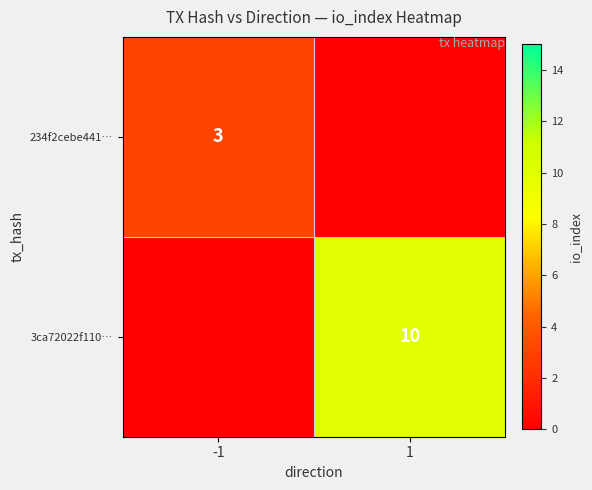

Is it true that 234f2cebe441… equals 2 at -1?

False